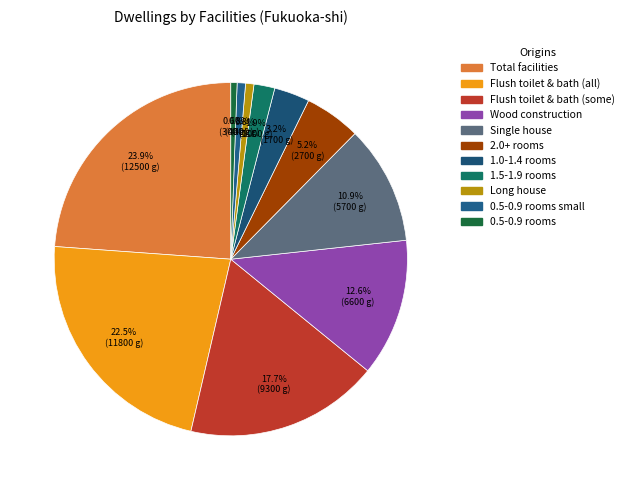

Count the number of slices in the pie.

11